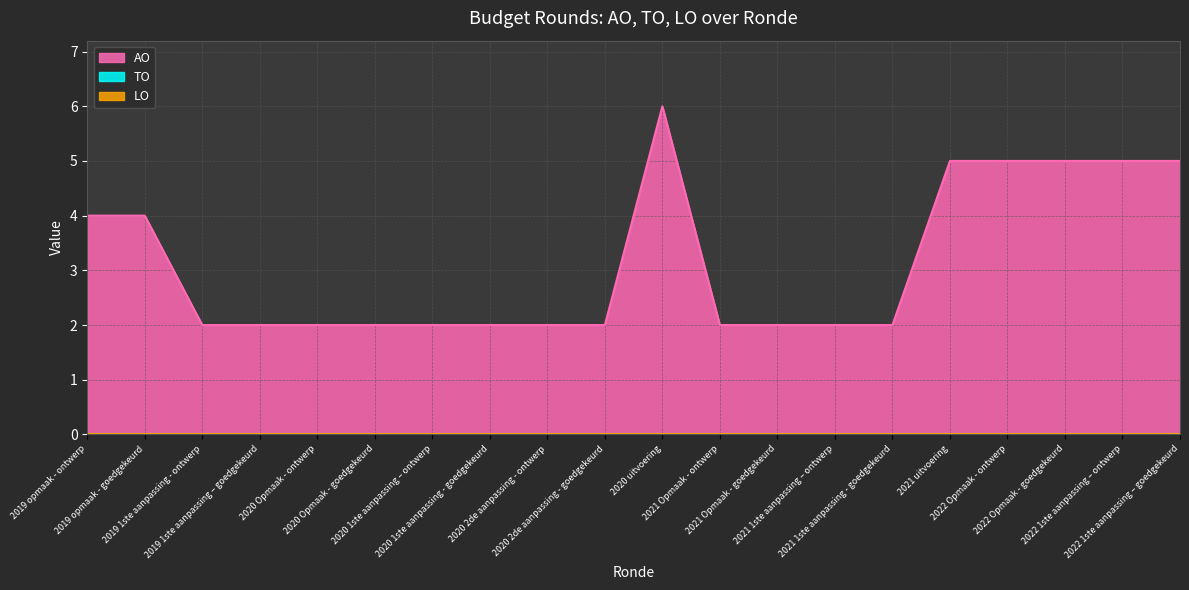

True or false: TO has more than 2 interior local peaks.

False